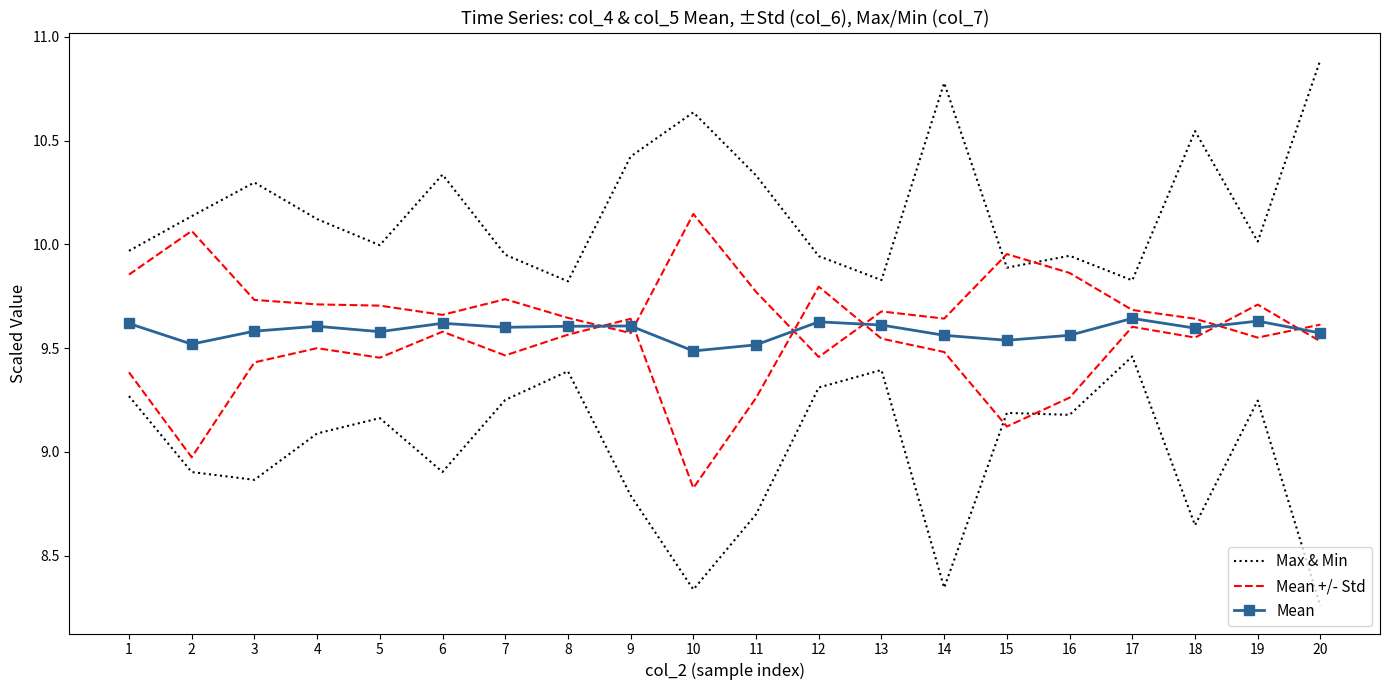

How many times do Mean and Mean +/- Std cross each other?

6